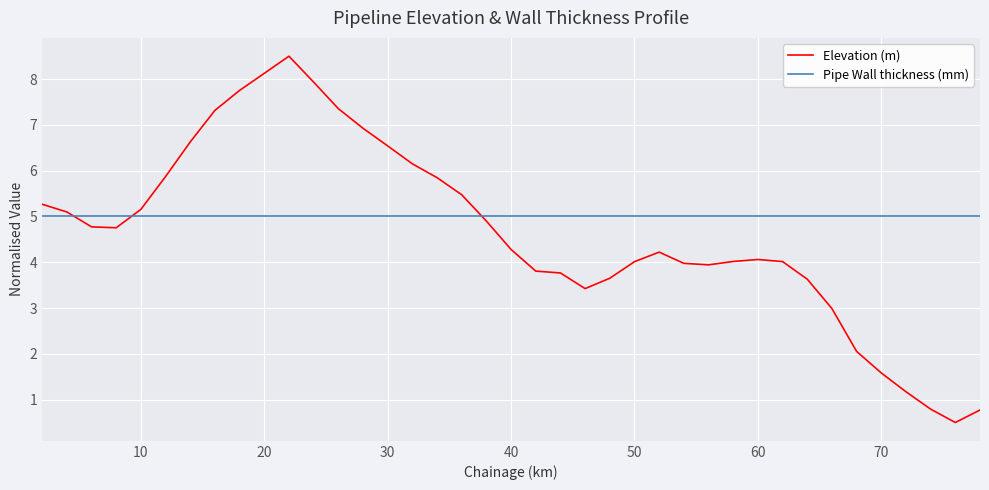

At how many categories does at least one series exceed 4?

39